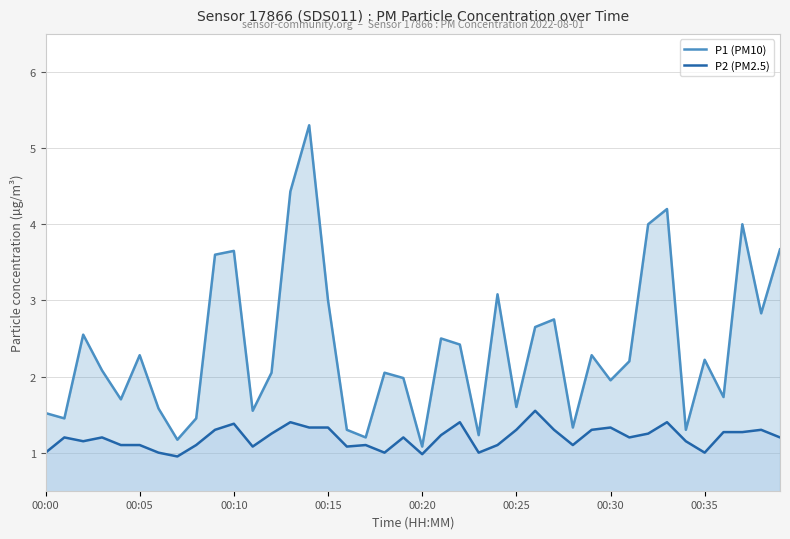

How many data points in P1 (PM10) are above 2?

23